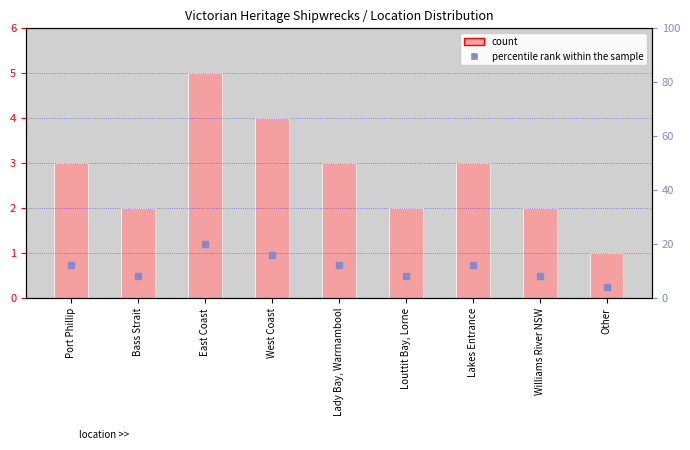

Rank the categories by percentile rank within the sample value from lowest to highest.

Other, Bass Strait, Louttit Bay, Lorne, Williams River NSW, Port Phillip, Lady Bay, Warrnambool, Lakes Entrance, West Coast, East Coast